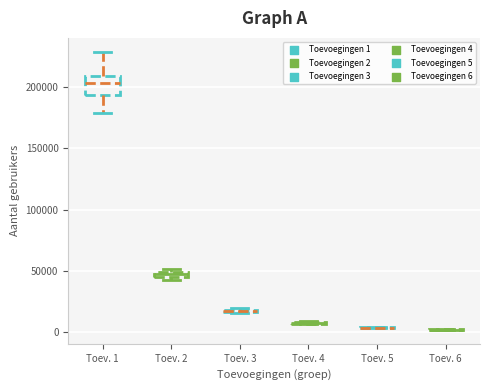

Which box is the tallest, from its lower edge to its upper edge?

Toev. 1